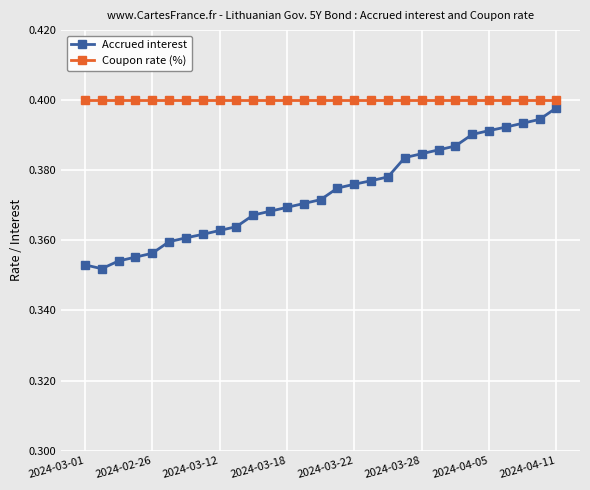

At how many categories does at least one series exceed 0?

29